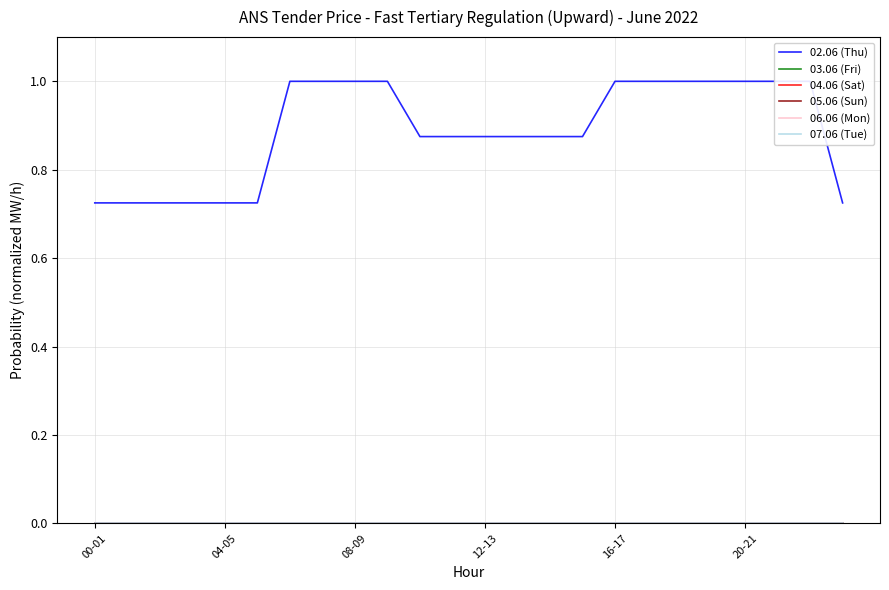

Is the value of 04.06 (Sat) at 16-17 greater than the value of 06.06 (Mon) at 13?

No